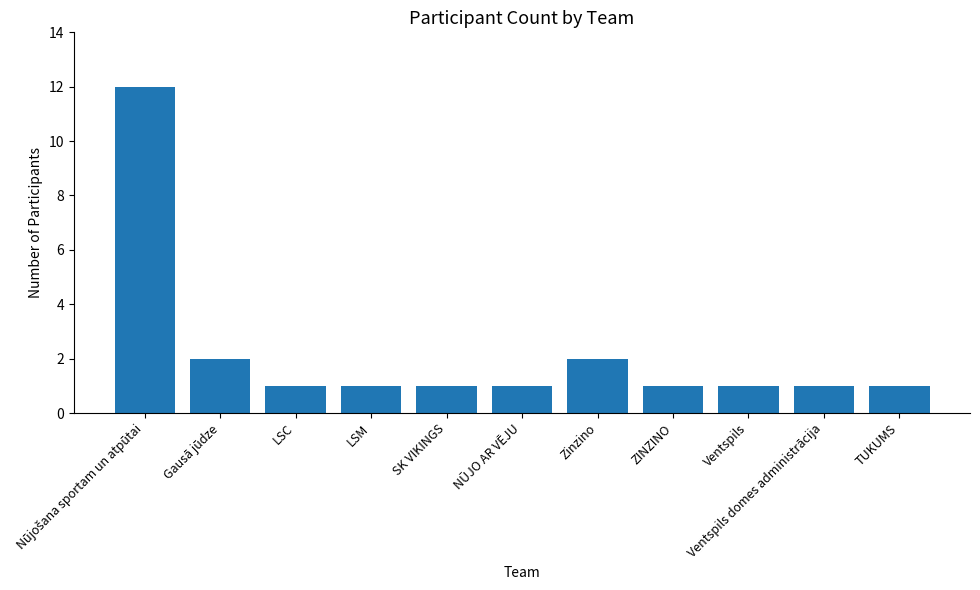

How many bars are there in total?

11